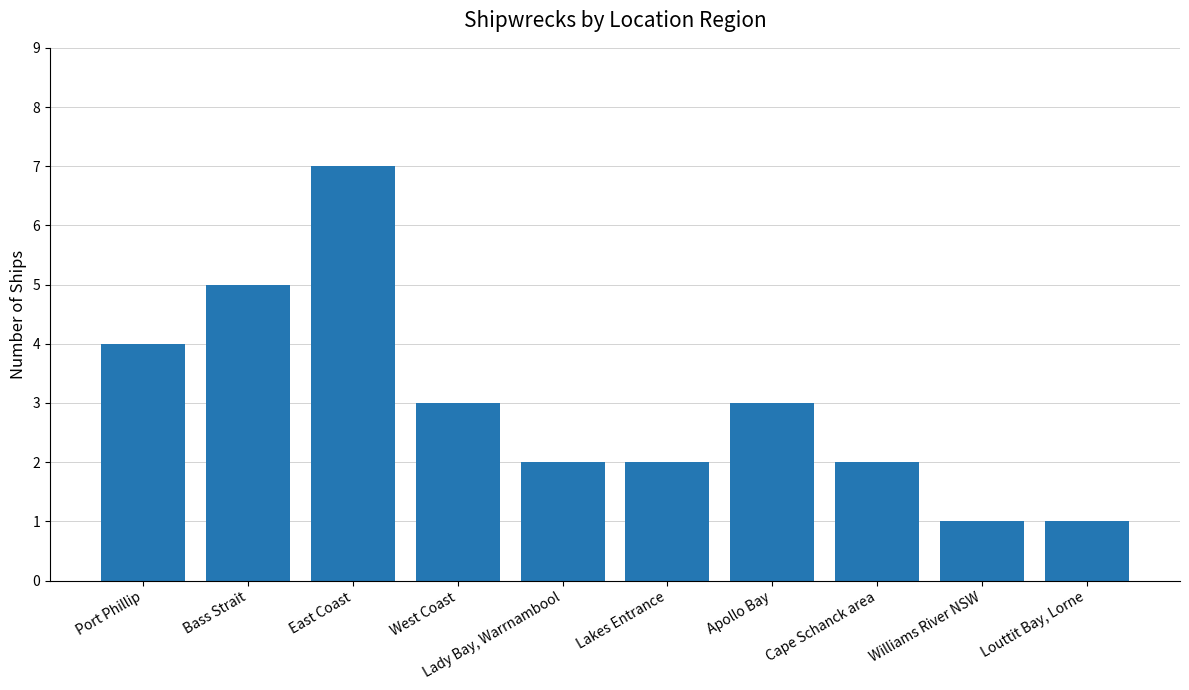

What is the smallest value displayed?

1